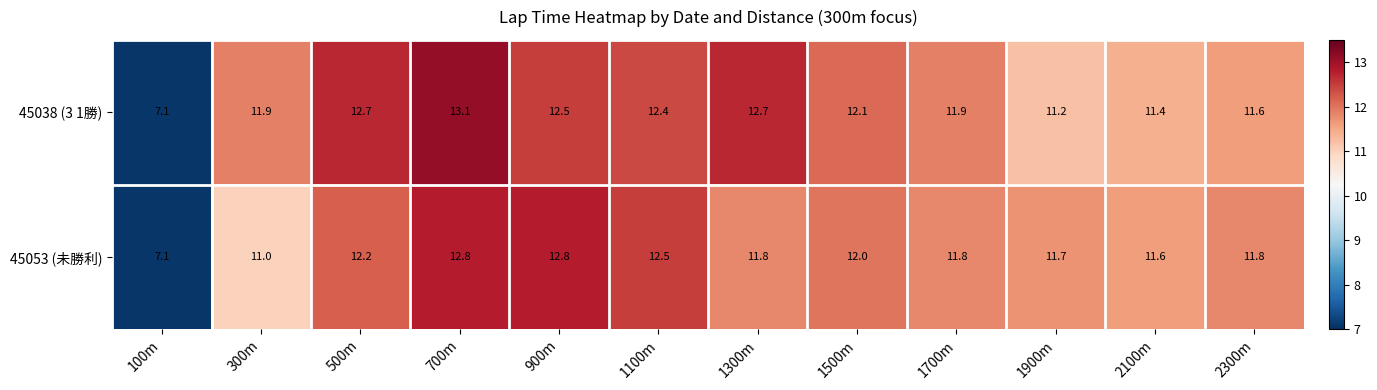

At how many categories does at least one series exceed 8?

11